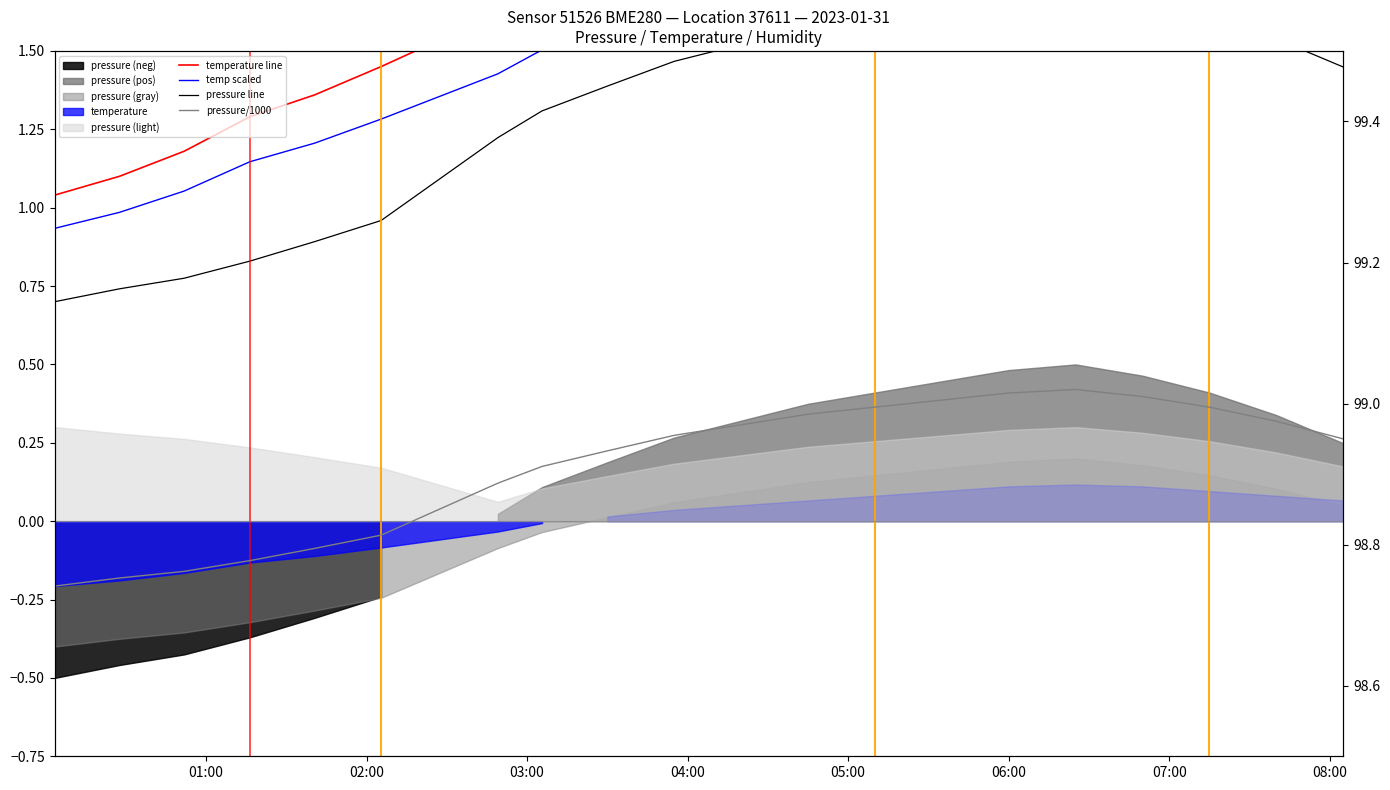

What is the difference between the second highest and minimum values in the pressure/1000 series?

0.3